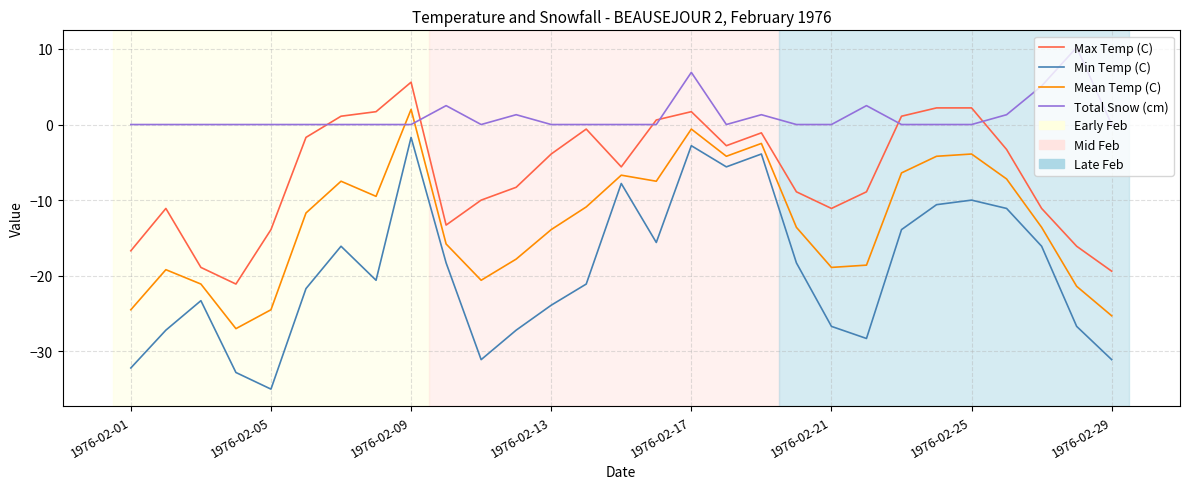

How many series are shown in this chart?

4